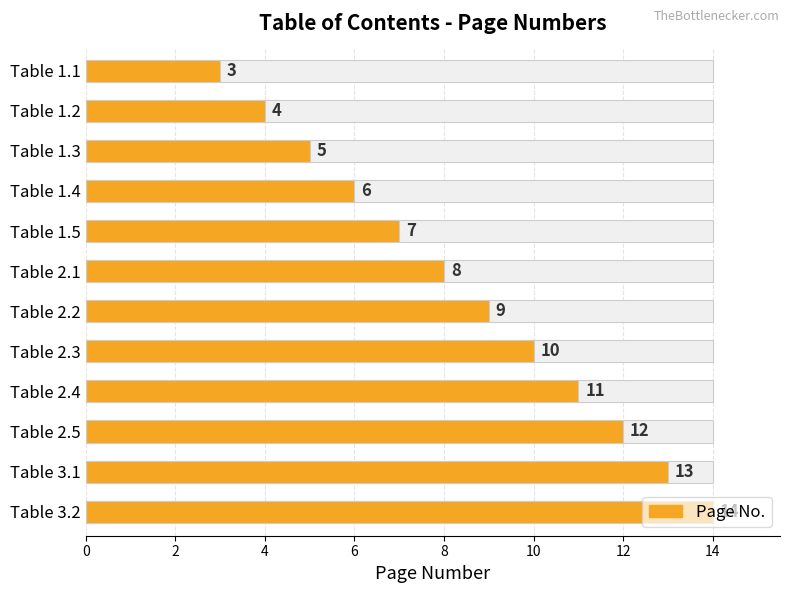

What is the difference between the second highest and second lowest values?

9